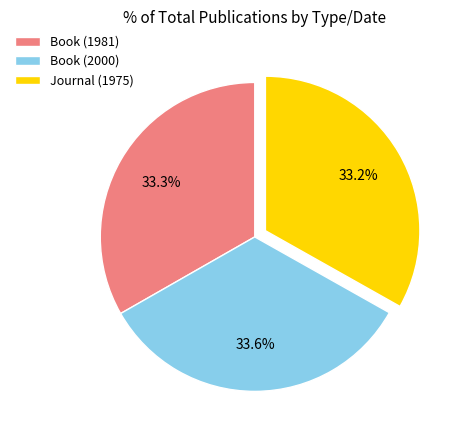

How many segments does this pie chart have?

3